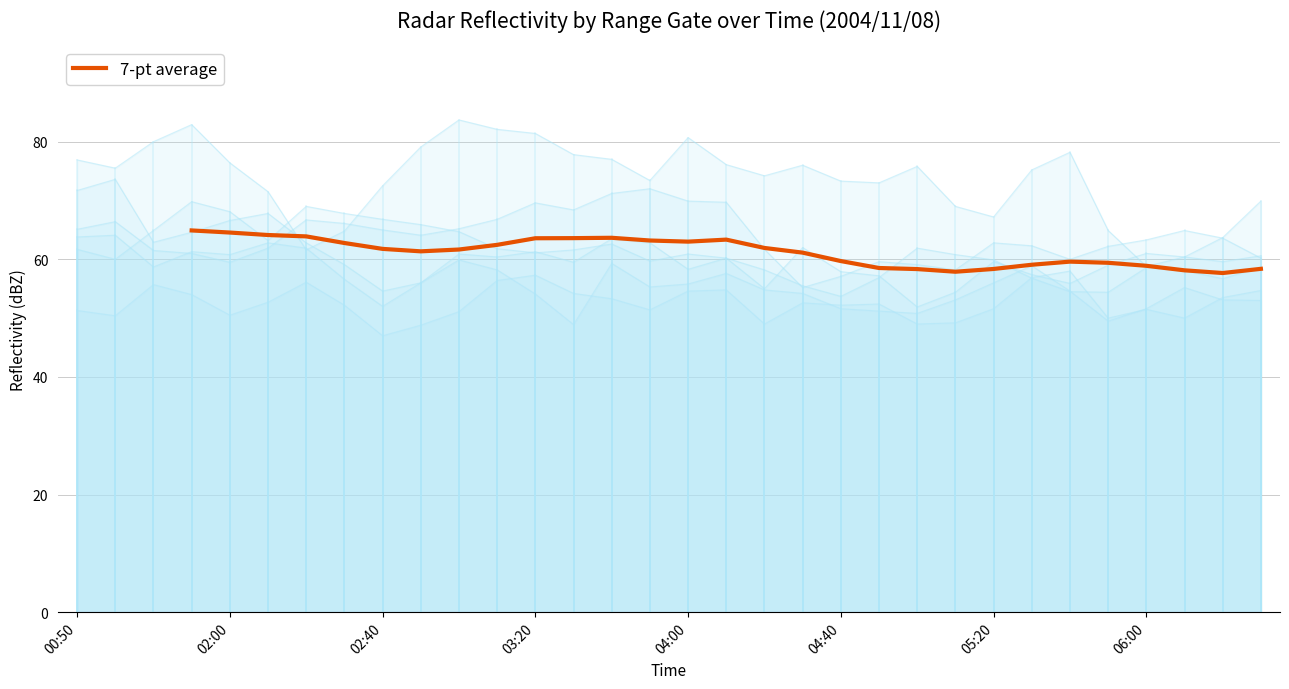

What is the difference between the second highest and second lowest values?

6.7